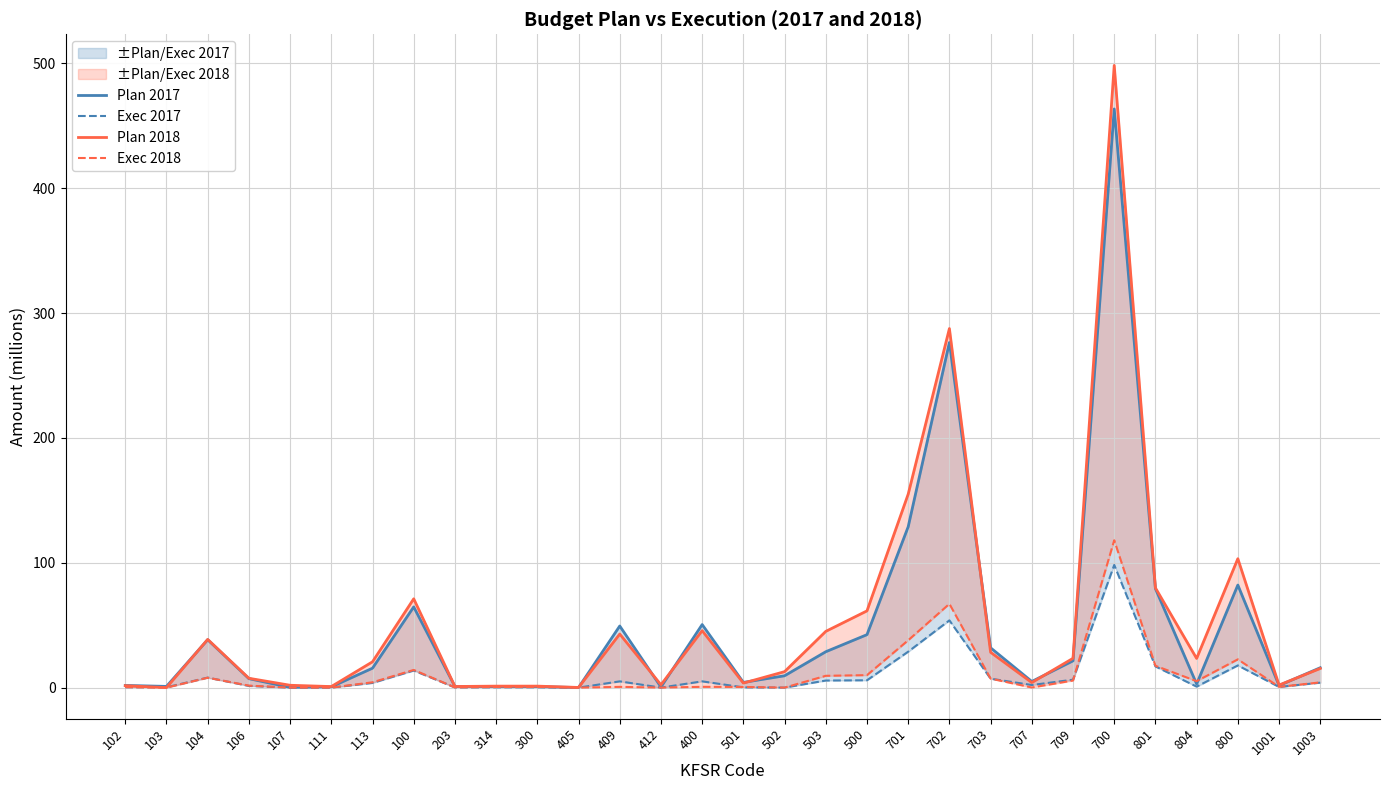

What is the average value of the Plan 2017 series?

47.5